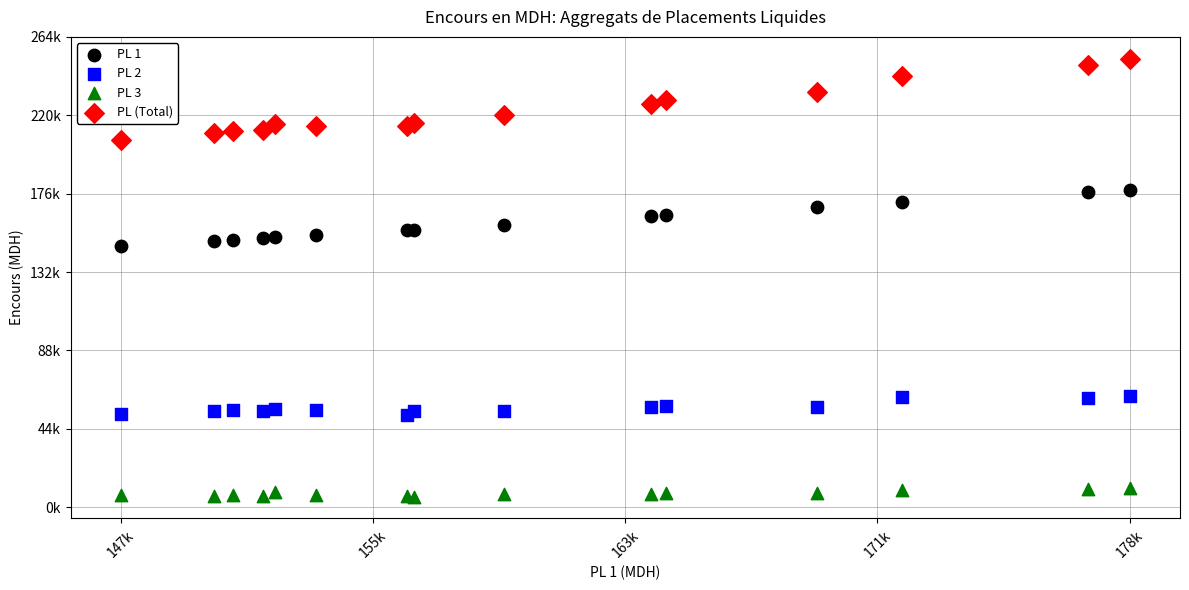

Which series has the largest Y range (max minus min)?

PL (Total)